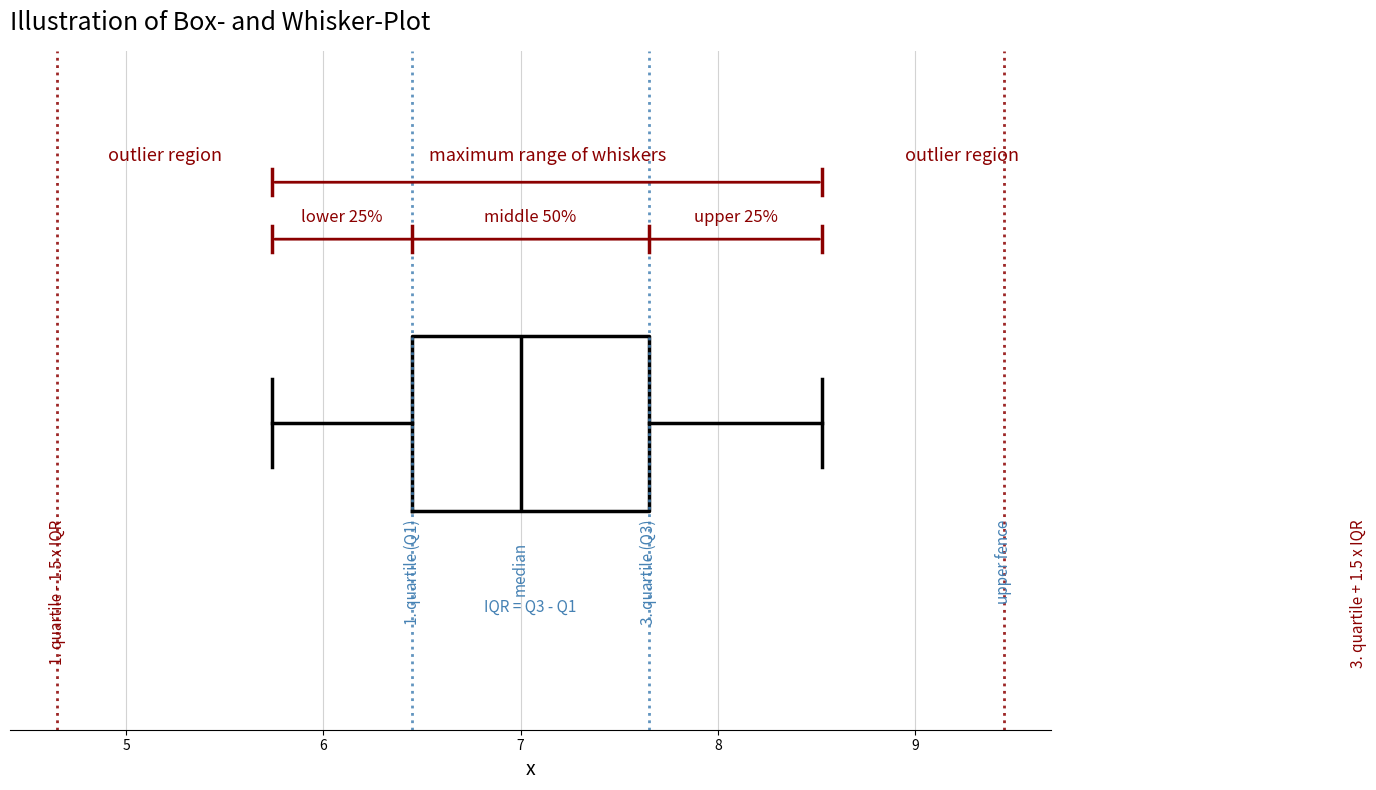

Where is the left edge of the box on the x-axis? The values are not printed on the chart, so give them approximately, as read against the axis.

6.5